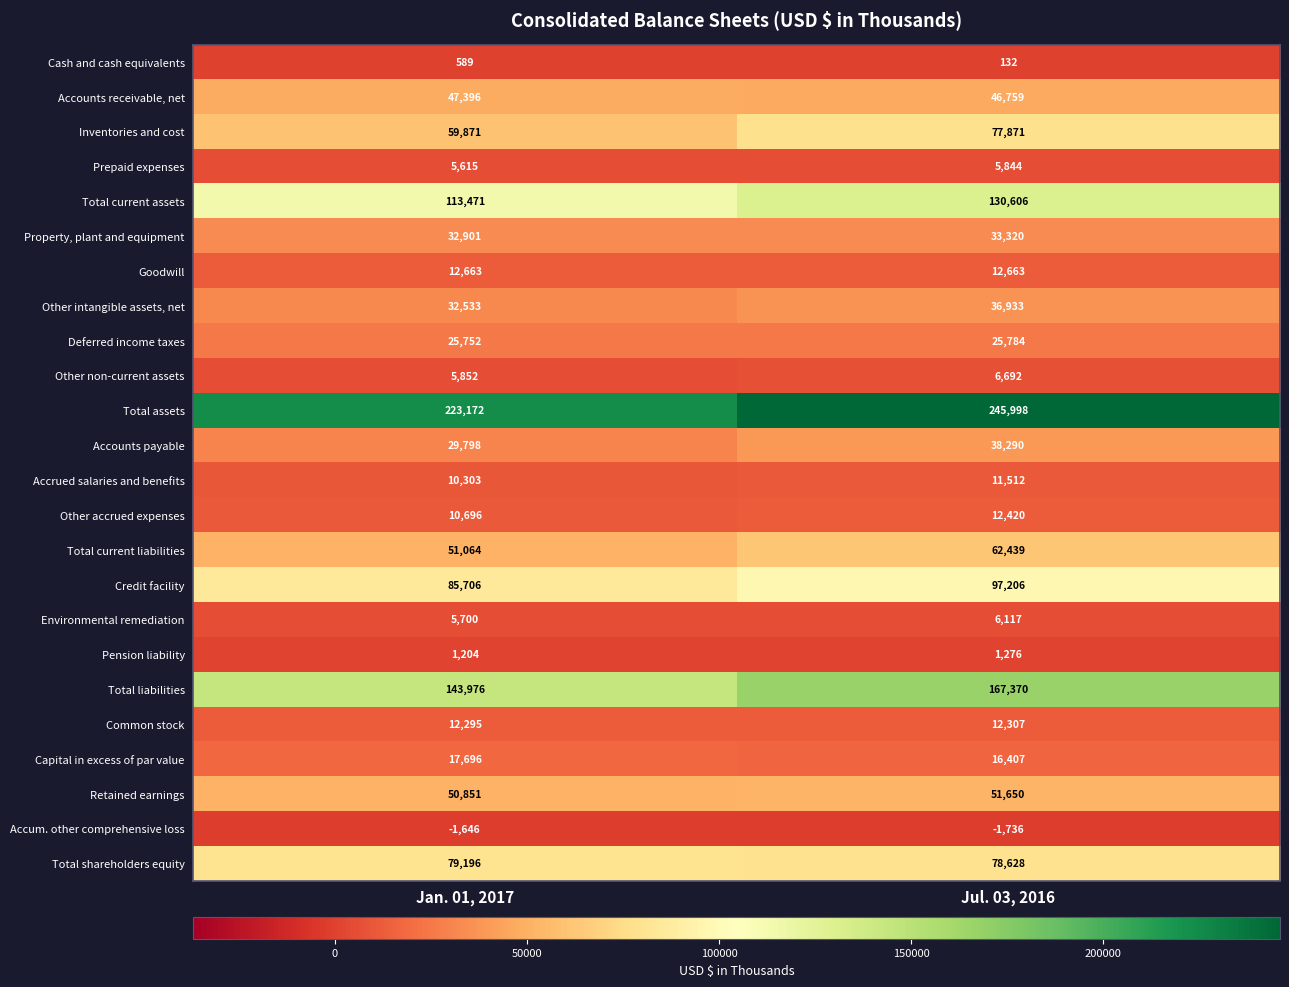

Which series changed the most between Jan. 01, 2017 and Jul. 03, 2016?

Total liabilities